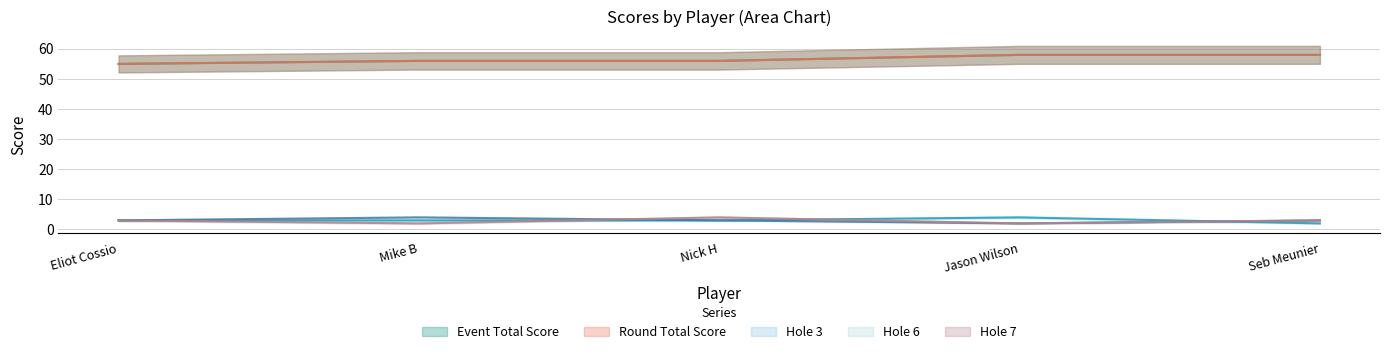

True or false: hole_3 has more than 1 points higher than both neighbors.

False